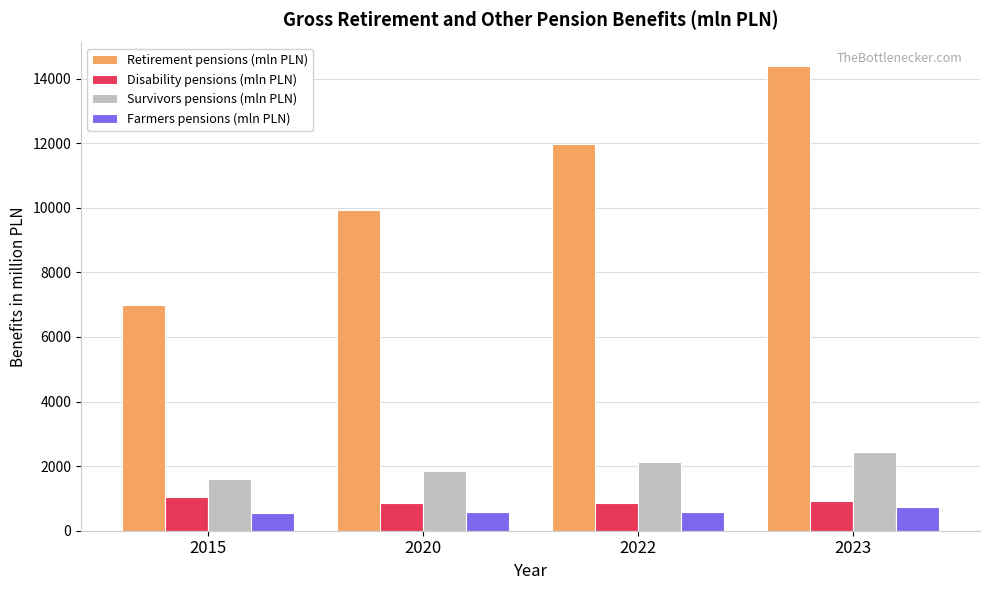

Is it true that Farmers pensions (mln PLN) equals 722.0 at 2023?

True